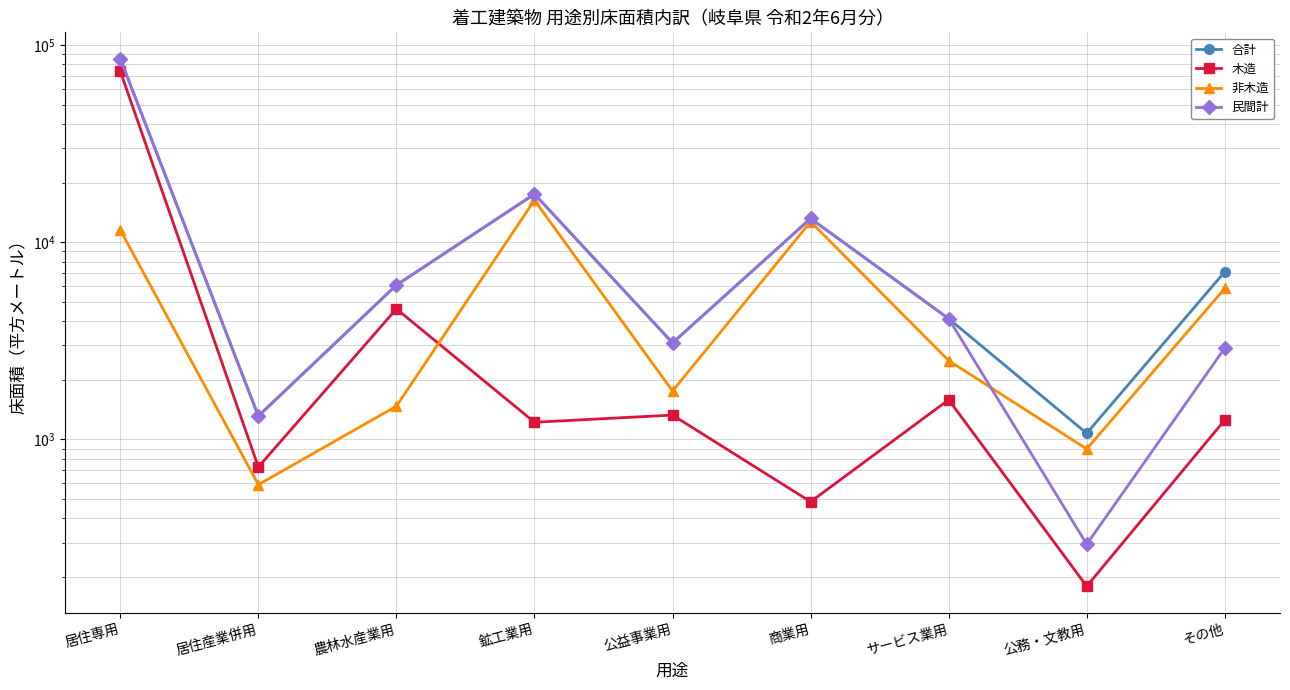

Reading right to left, list all the values displayed in this chart.

合計: 7099	1075	4105	13227	3092	17598	6075	1315	85568
木造: 1256	180	1591	483	1330	1223	4599	725	74005
非木造: 5843	895	2514	12744	1762	16375	1476	590	11563
民間計: 2911	294	4105	13227	3092	17598	6075	1315	85568